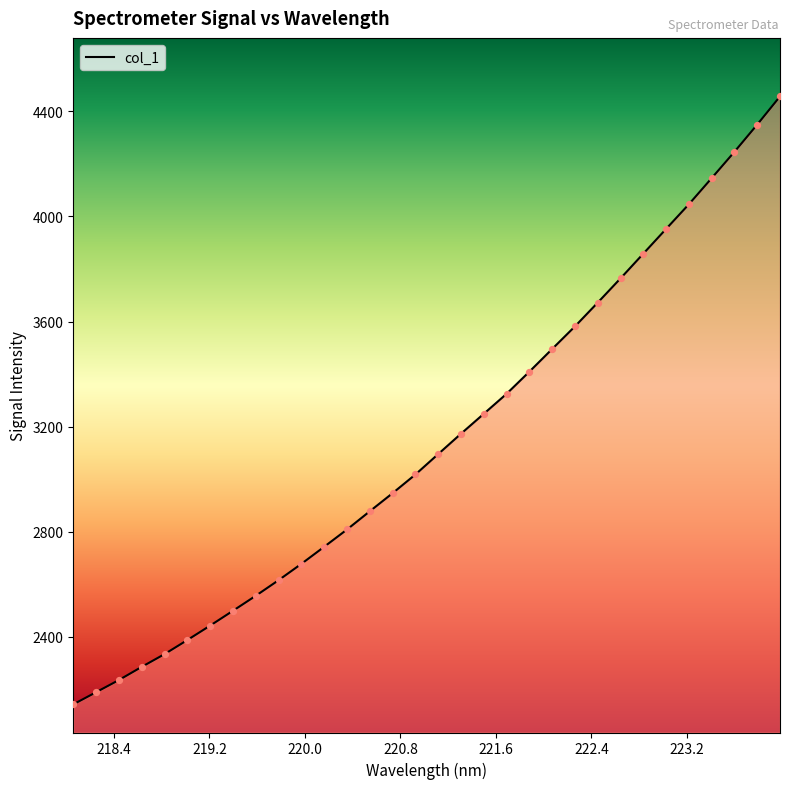

Which series reaches the minimum Y coordinate?

col_1 line